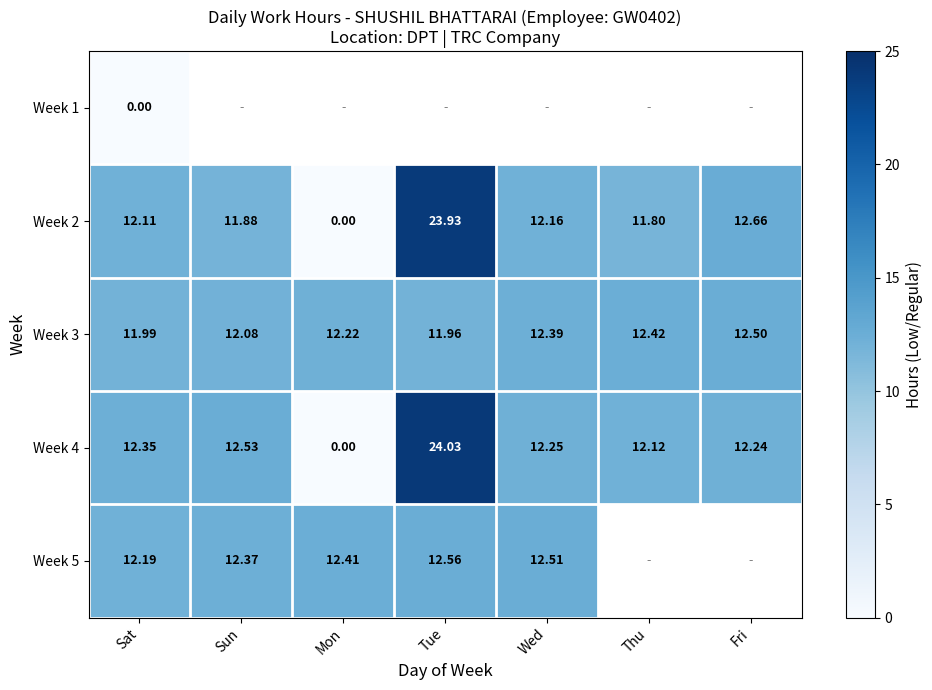

What is the average value of the Week 4 series?

12.2